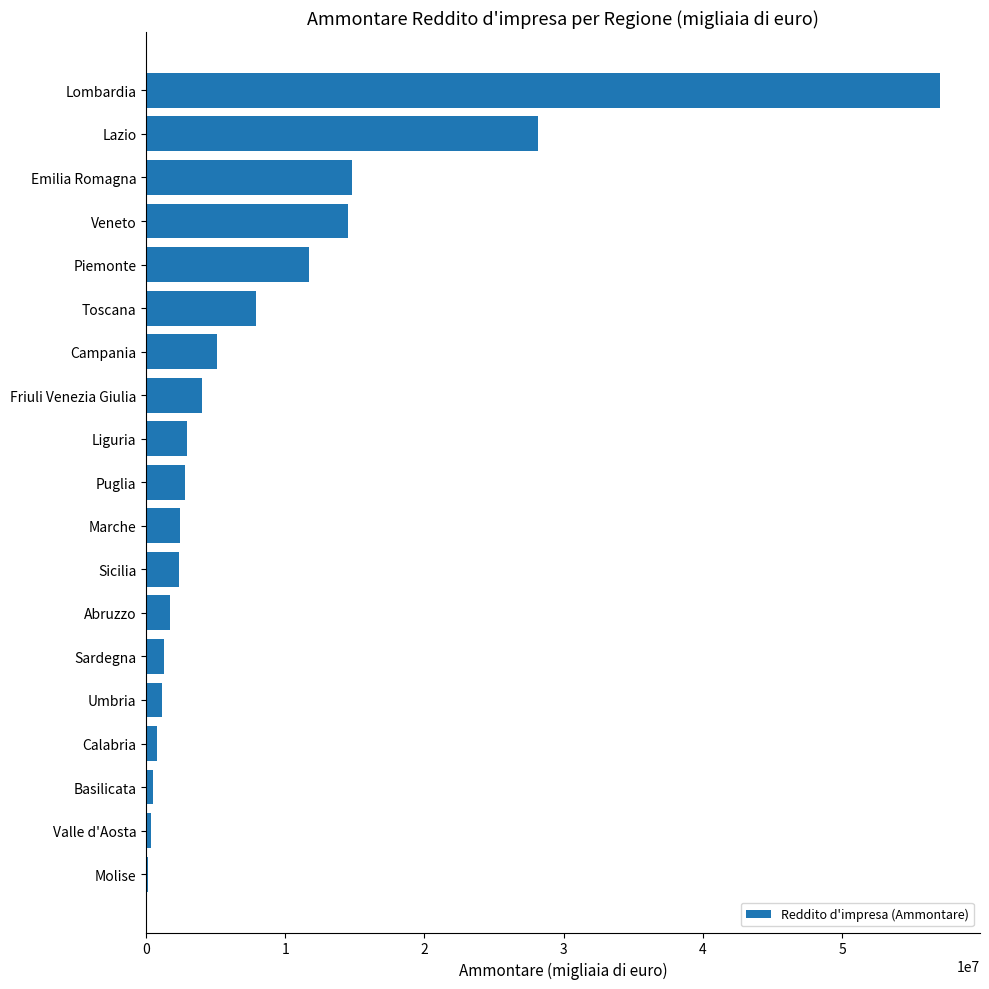

What is the greatest value displayed?

57060966